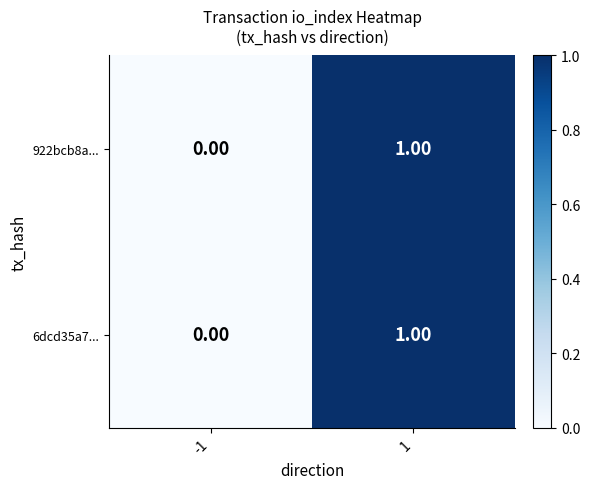

List the labels in order of 922bcb8a... value, largest first.

1, -1